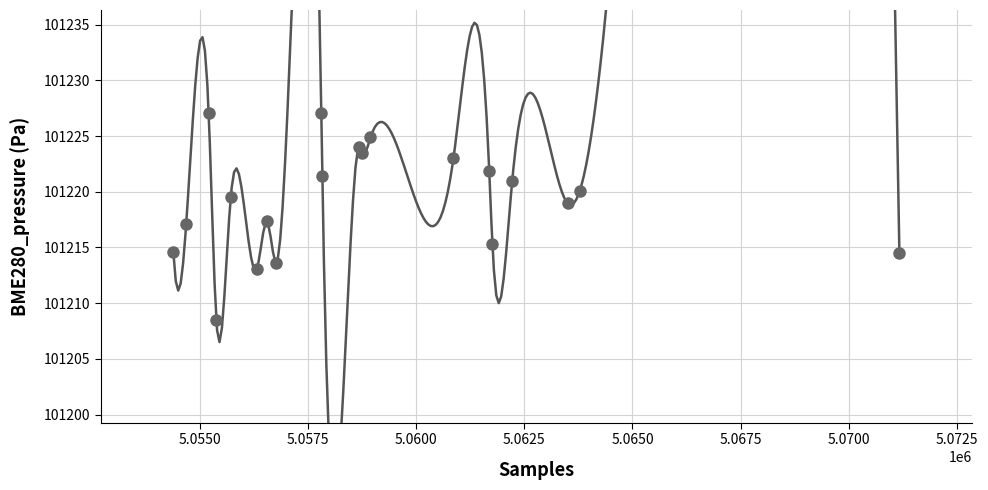

What is the range of Y values (max minus min)?

18.5